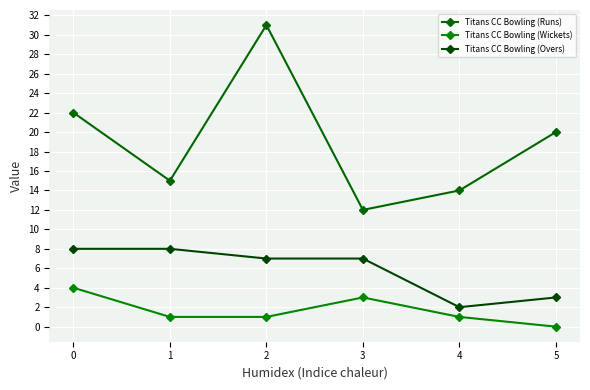

True or false: Titans CC Bowling (Wickets) and Titans CC Bowling (Overs) cross at least once.

False